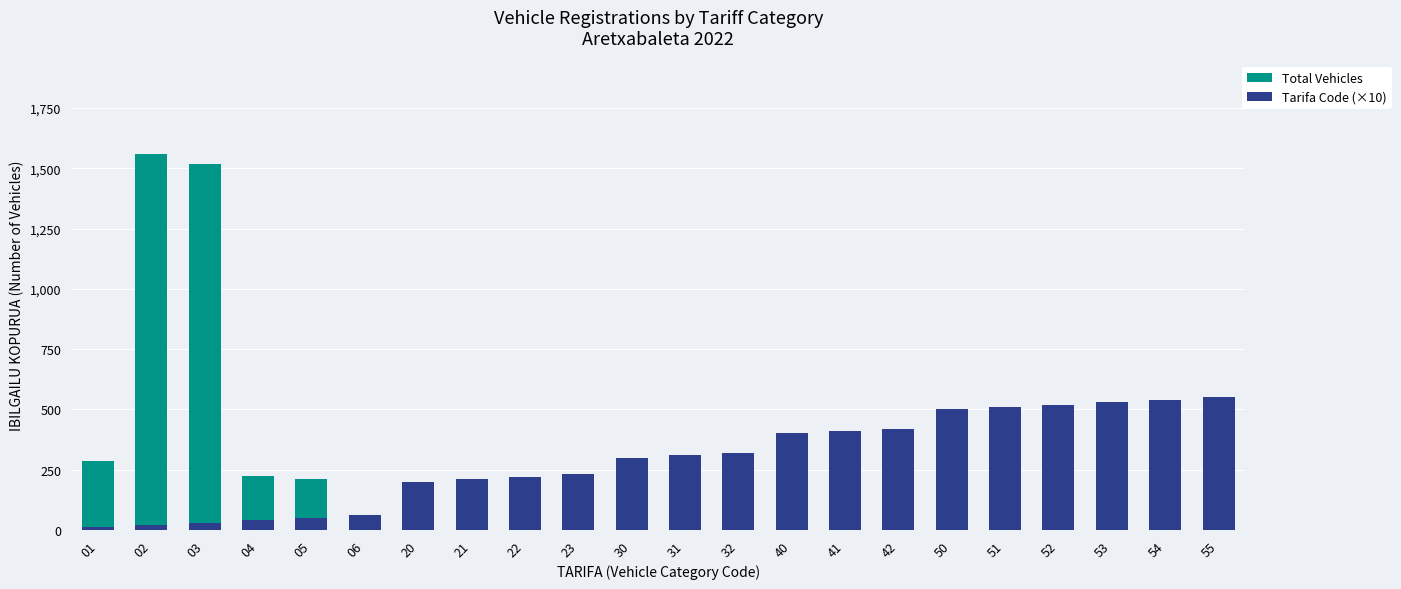

List the labels in order of Tarifa Code (×10) value, smallest first.

01, 02, 03, 04, 05, 06, 20, 21, 22, 23, 30, 31, 32, 40, 41, 42, 50, 51, 52, 53, 54, 55